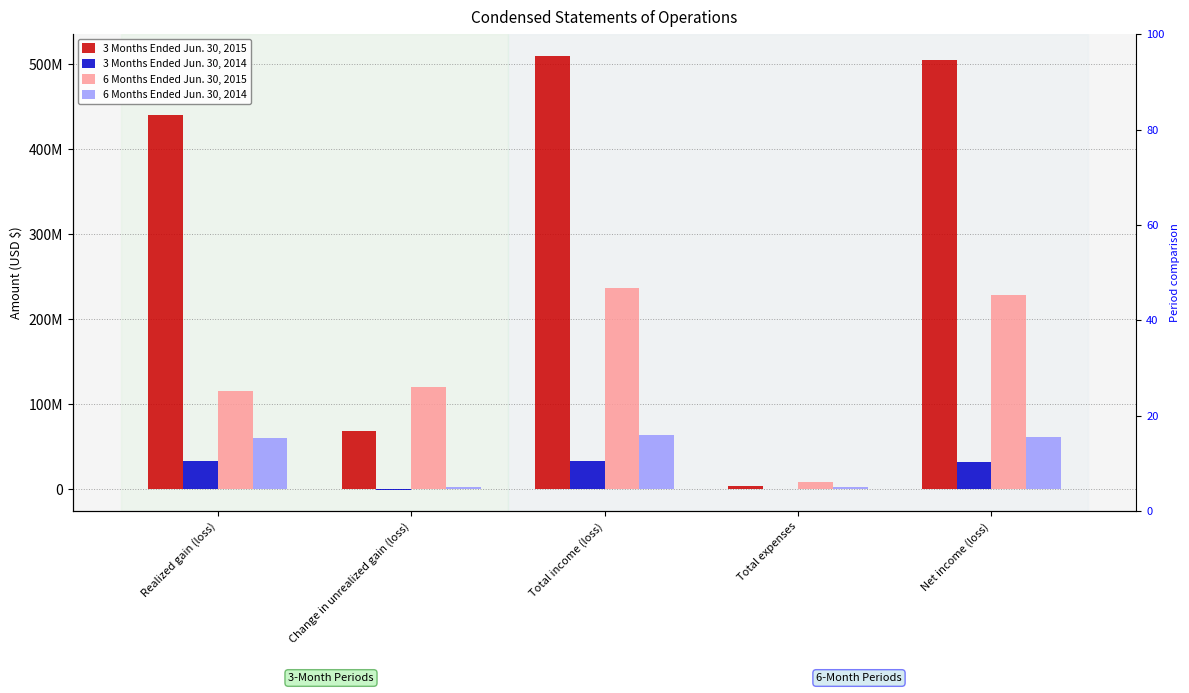

At which category is the sum across all series the highest?

Total income (loss)